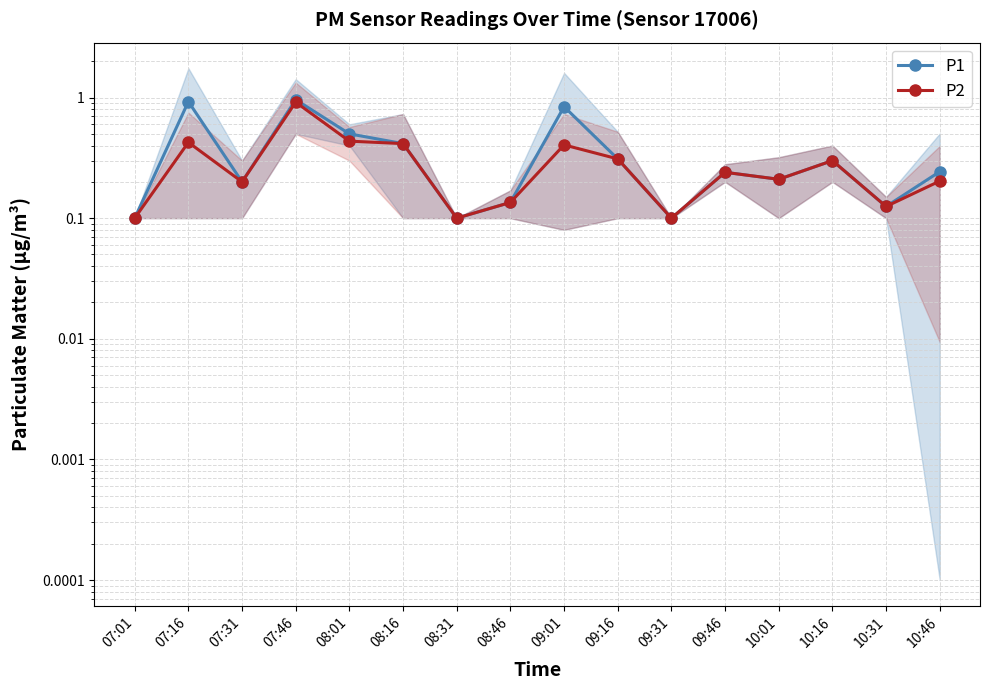

Which series has the largest total across all categories?

P1